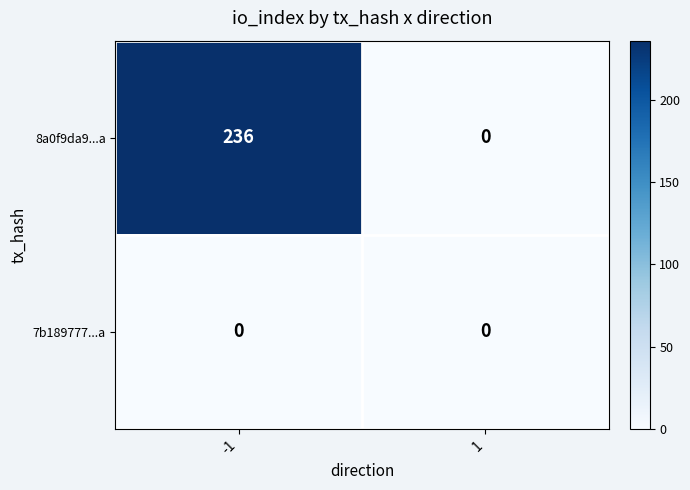

Reading left to right, what are all the values shown in this chart?

8a0f9da9...a: -1=236	1=0
7b189777...a: -1=0	1=0